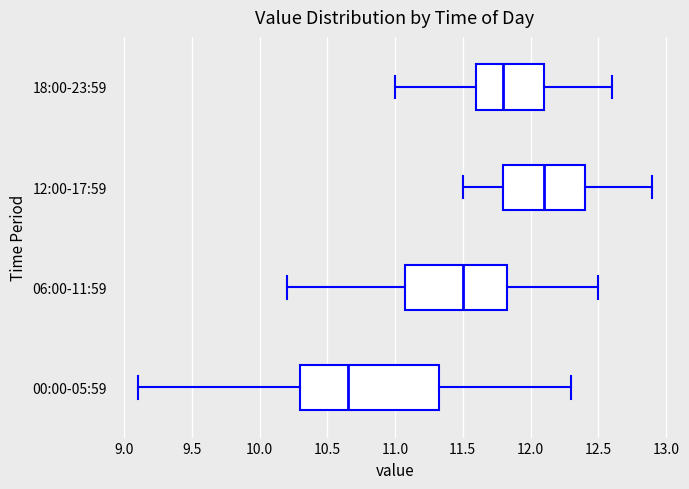

Which box has the furthest to the right median line?

12:00-17:59